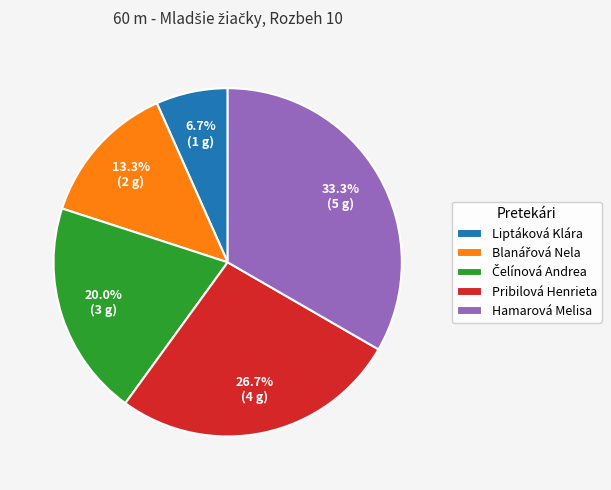

How much of the chart is everything except Liptáková Klára?

93.3%